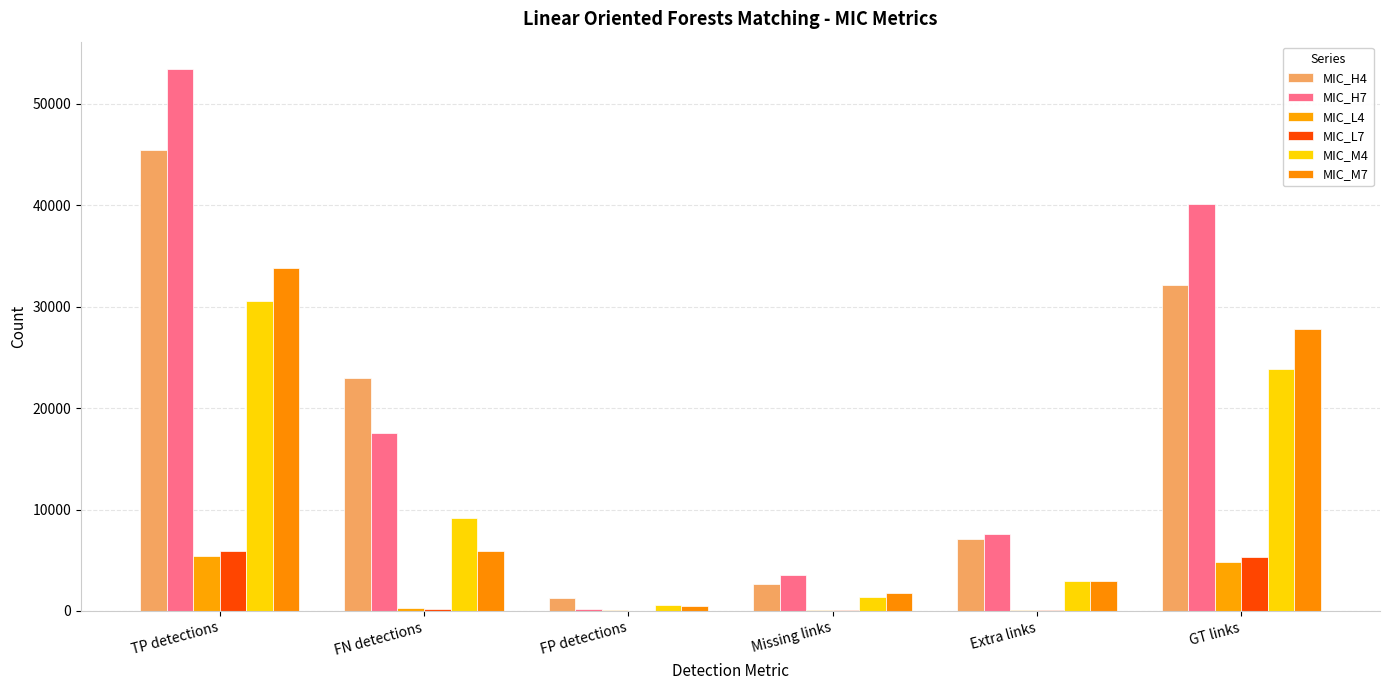

At which label does MIC_H7 first exceed 17563?

TP detections